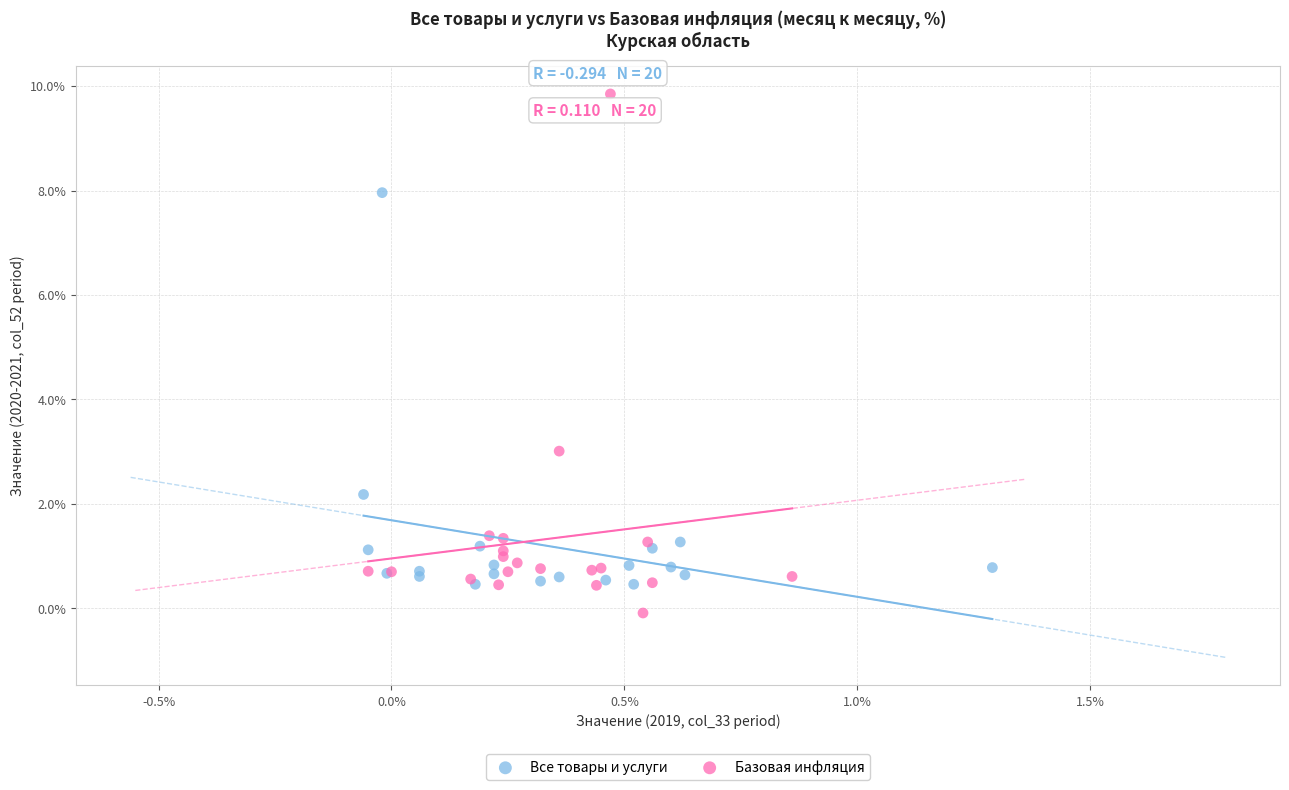

Which series contains the lowest Y value?

Базовая инфляция